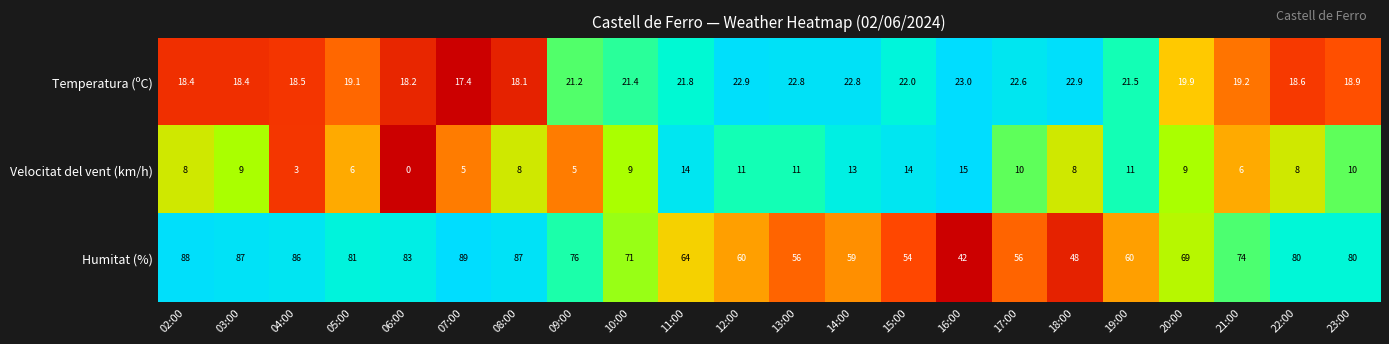

What is the total value across all series at 09:00?

102.2